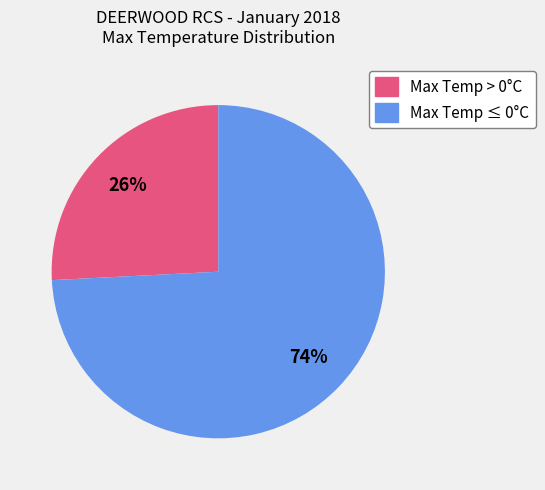

To the nearest percent, what is the difference between the largest and smallest slice percentages?

48%